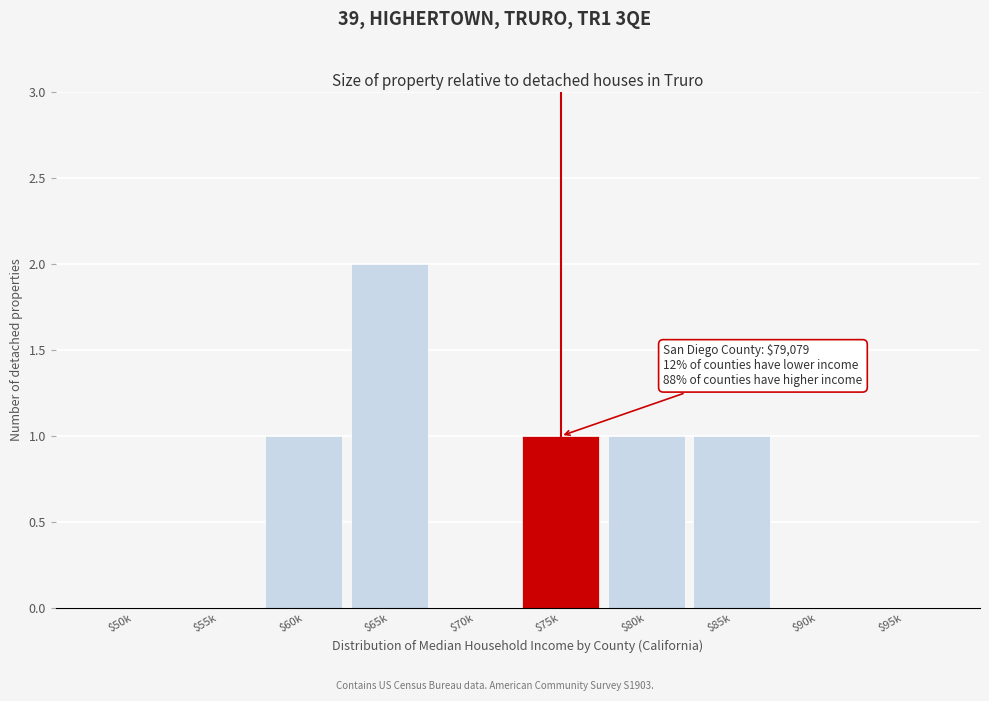

Which label corresponds to the largest value in the chart?

$65k